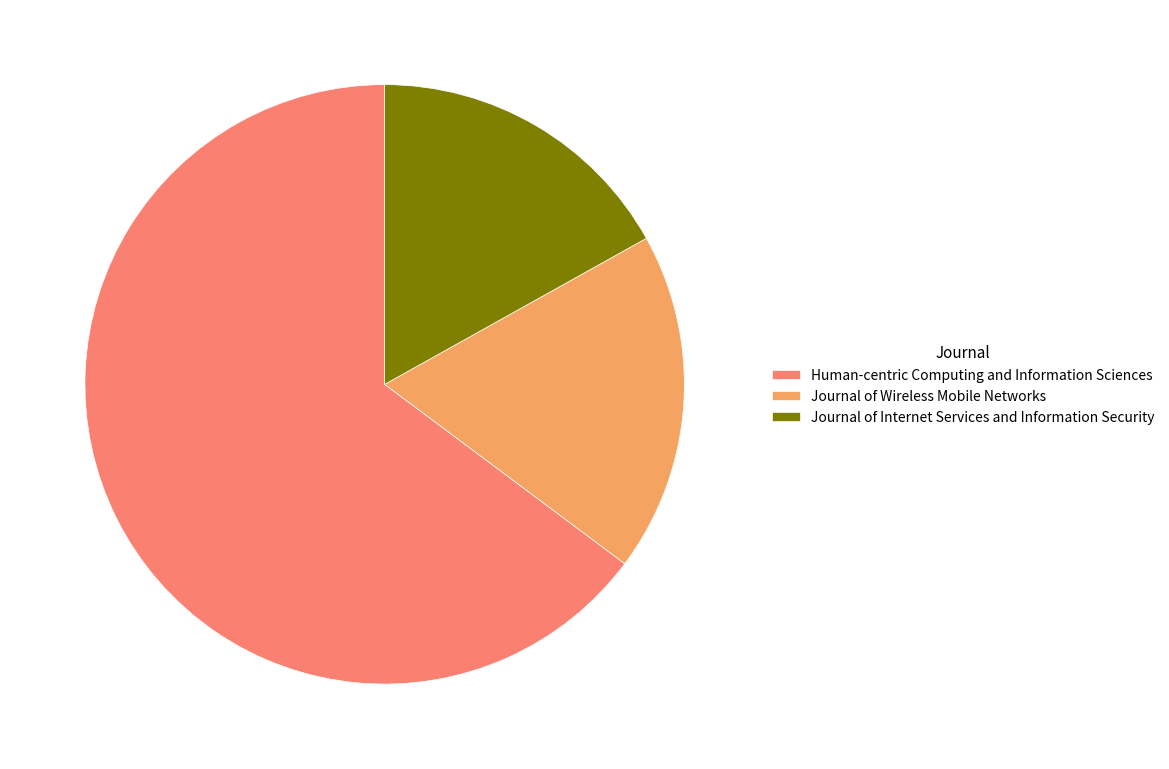

Approximately how many times larger is the value at Journal of Wireless Mobile Networks compared to Human-centric Computing and Information Sciences?

0.3